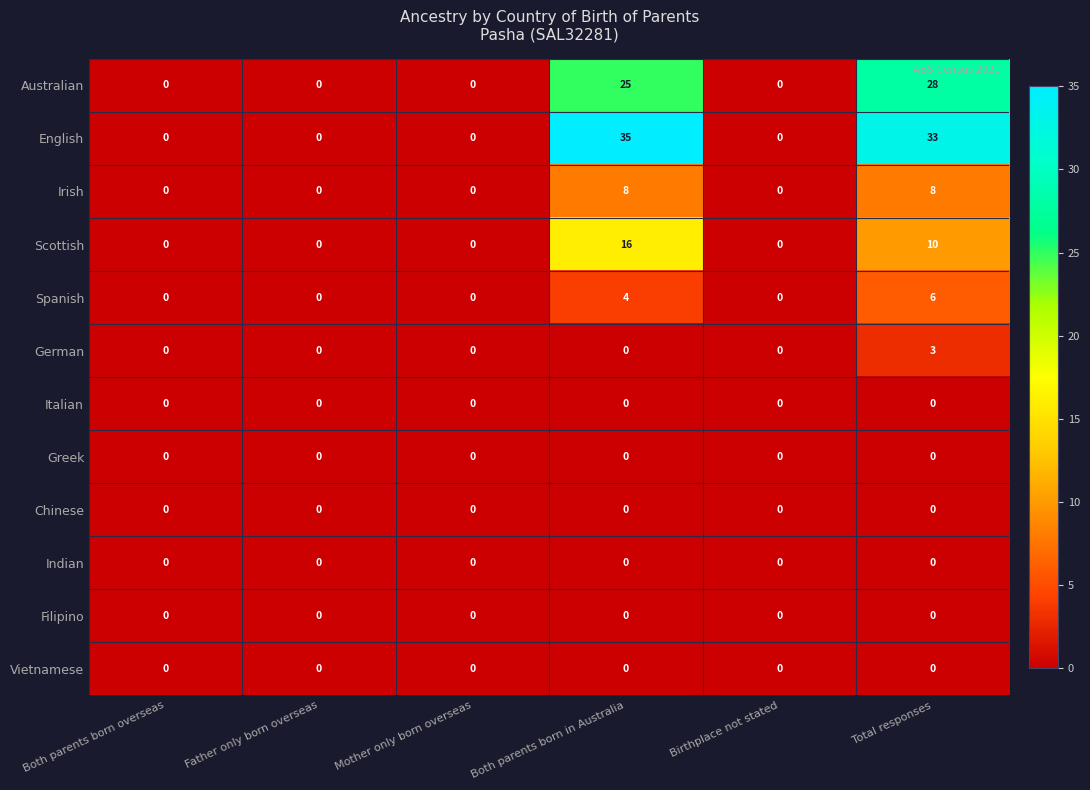

At which category does the chart reach its peak across all series?

Both parents born in Australia